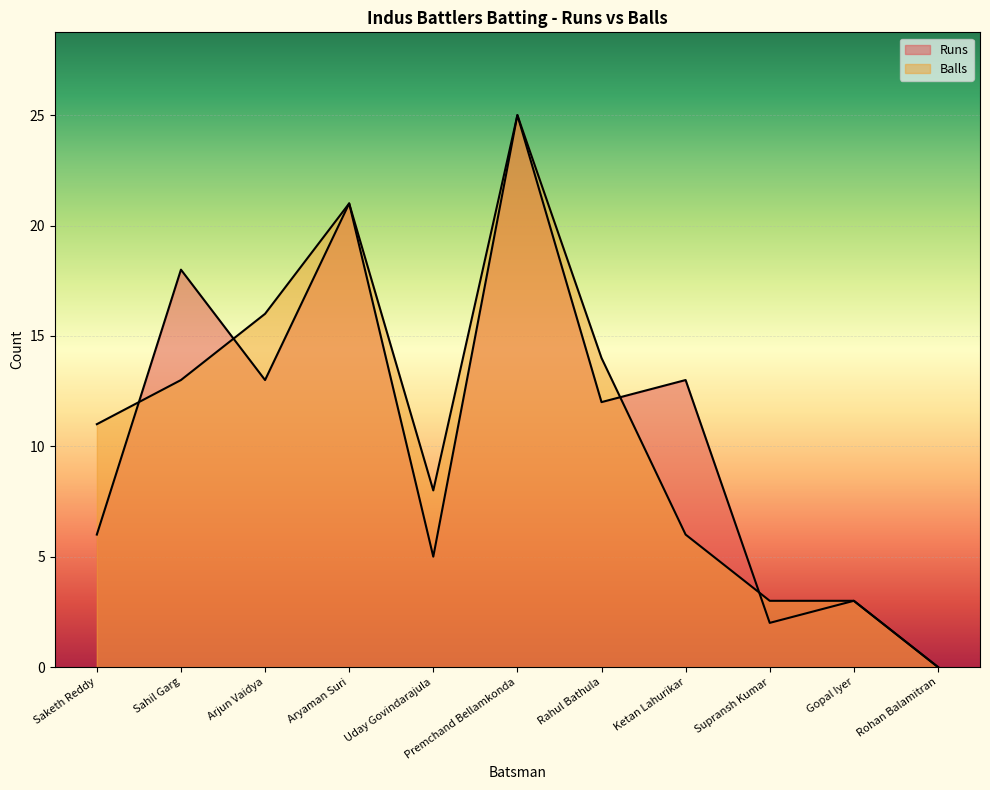

What is the average value of the Runs series?

11